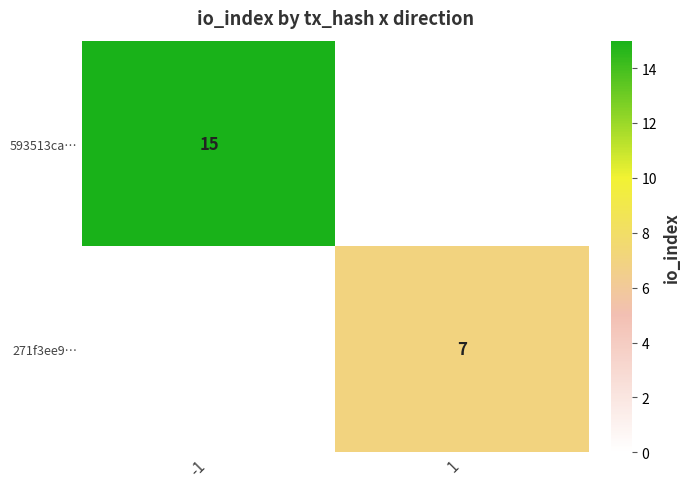

How many distinct data groups are displayed?

2